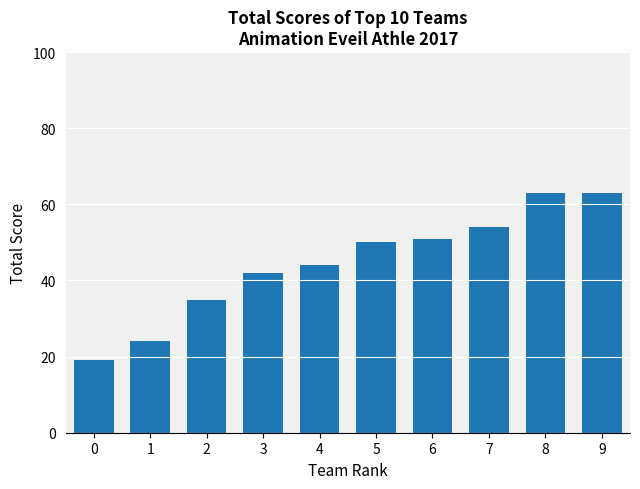

What is the value of the 8th bar from the left?

54